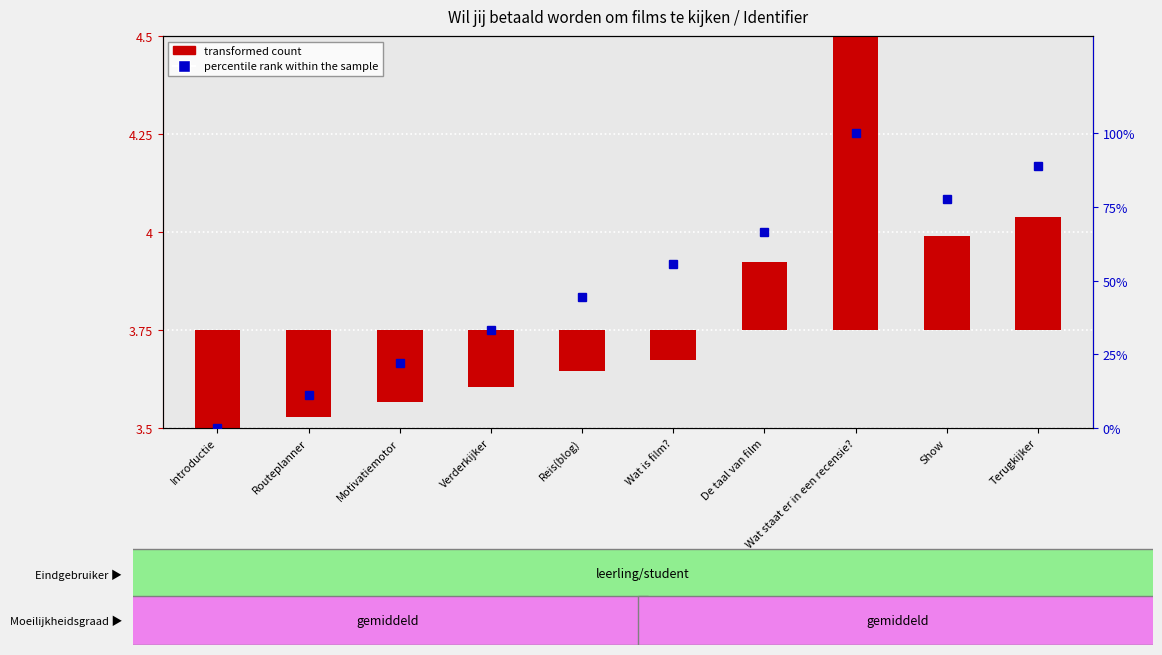

What is the greatest value displayed?

100.0